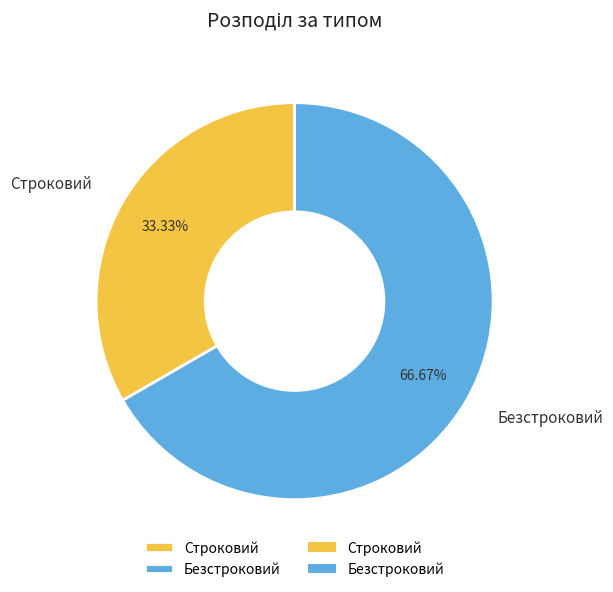

Which category has the biggest portion of the pie?

Безстроковий